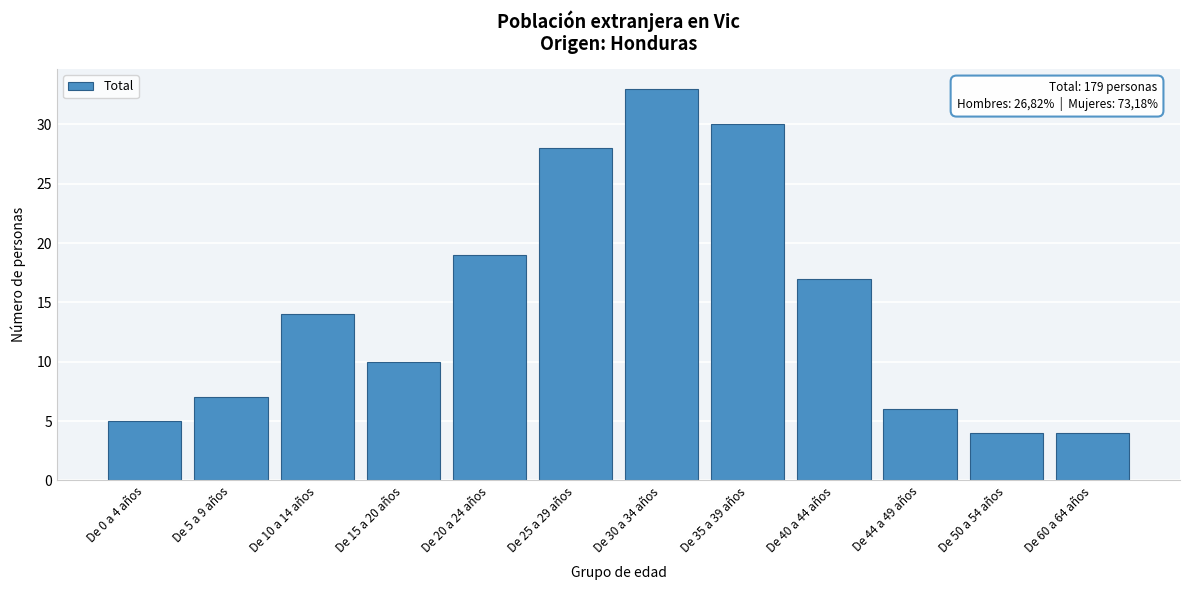

Reading left to right, list all the values displayed in this chart.

De 0 a 4 años=5	De 5 a 9 años=7	De 10 a 14 años=14	De 15 a 20 años=10	De 20 a 24 años=19	De 25 a 29 años=28	De 30 a 34 años=33	De 35 a 39 años=30	De 40 a 44 años=17	De 44 a 49 años=6	De 50 a 54 años=4	De 60 a 64 años=4